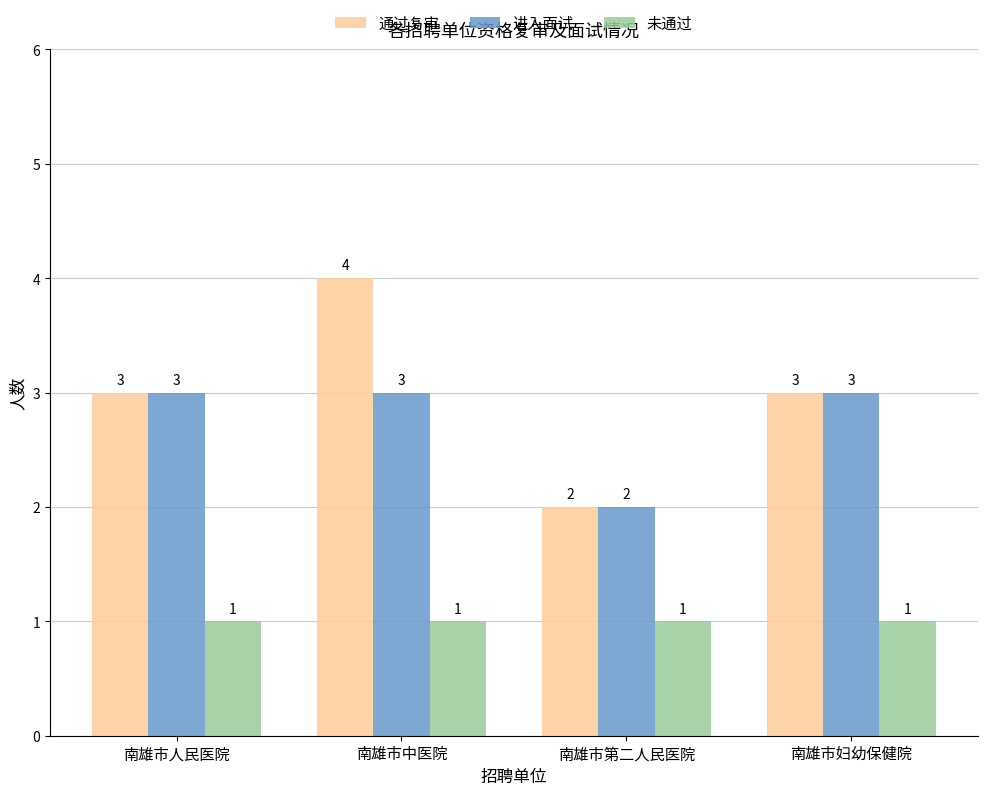

Which series has the widest spread of values?

通过复审